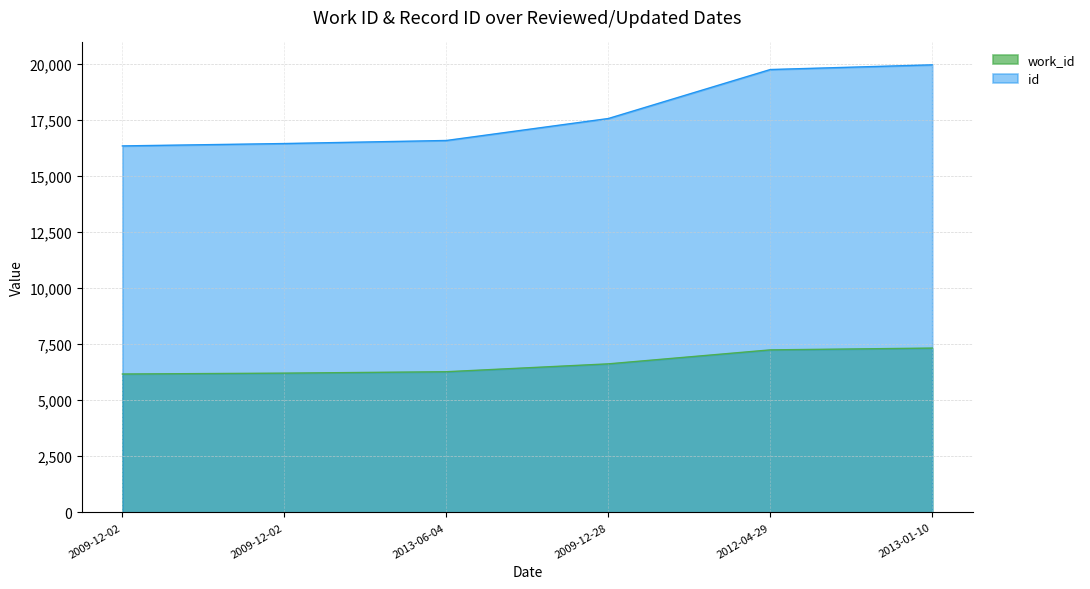

What are all the series names shown in the legend?

work_id, id